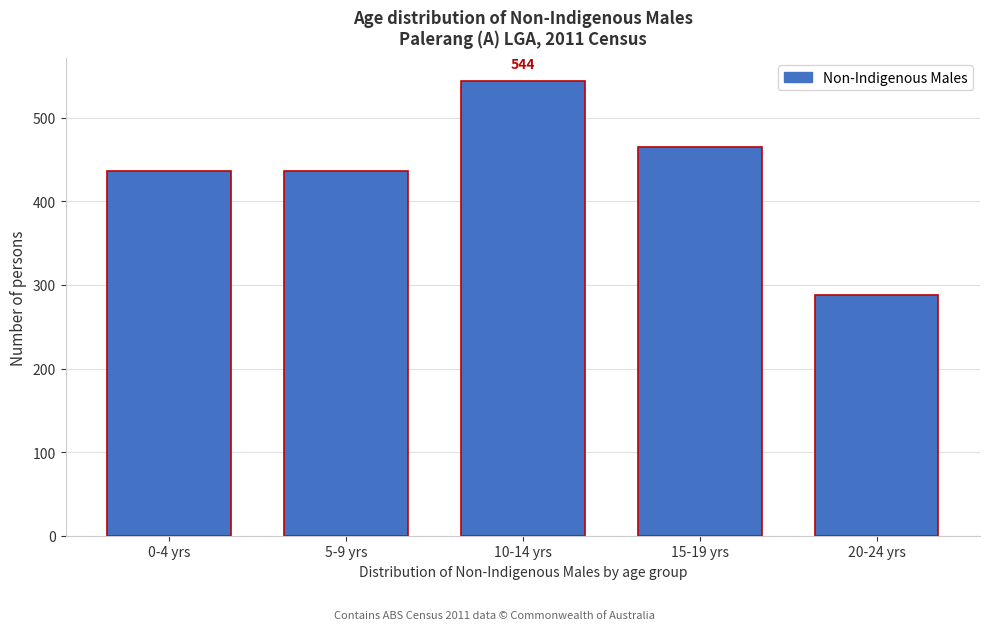

Reading right to left, list all the values displayed in this chart.

20-24 yrs=288	15-19 yrs=465	10-14 yrs=544	5-9 yrs=436	0-4 yrs=436